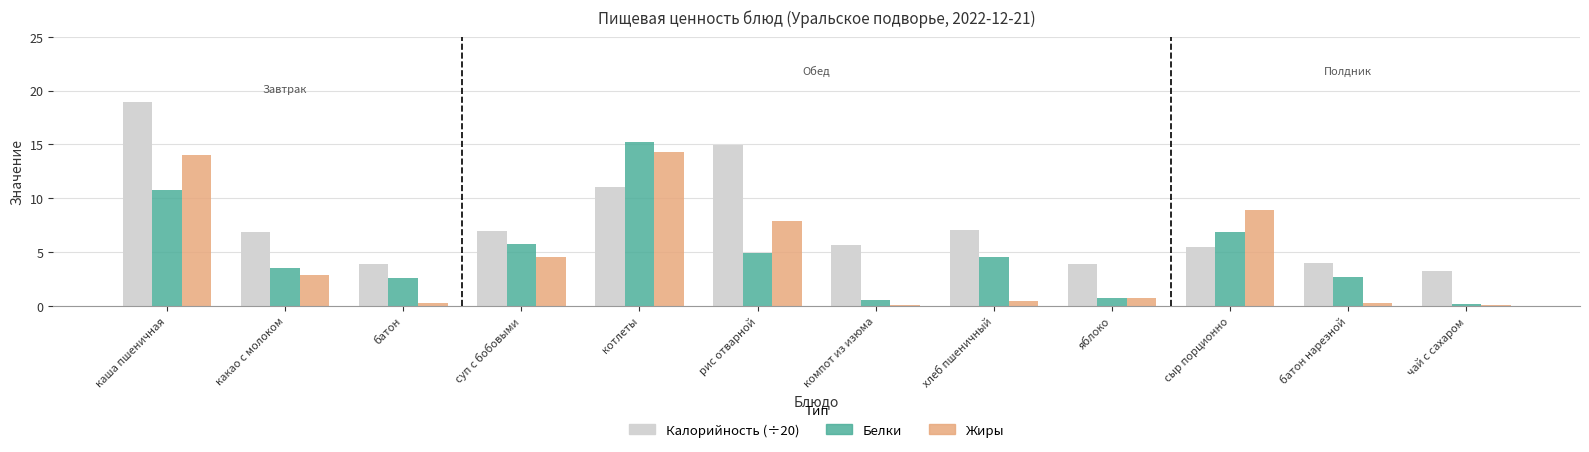

What is the maximum value for Белки?

15.2